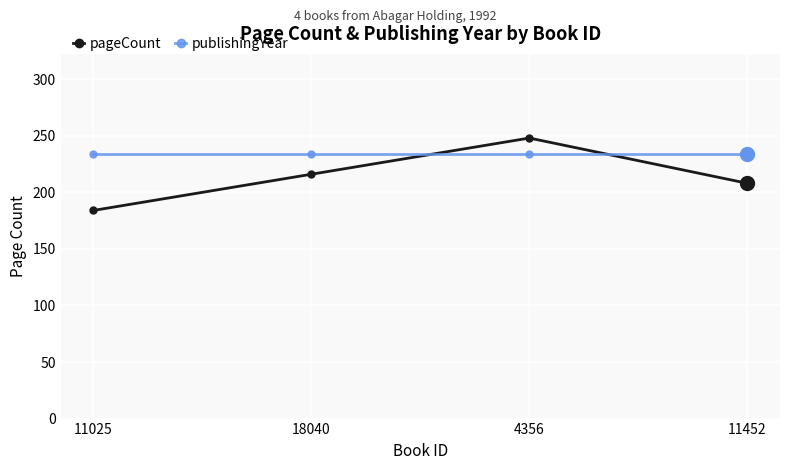

What is the highest value of the publishingYear series?

234